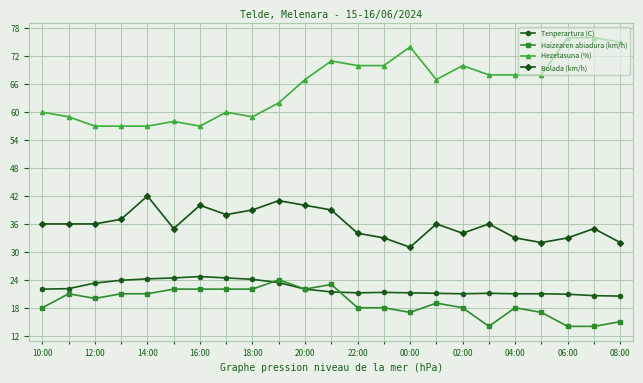

What is the value of the Tenperartura (C) point at the 5th from the left?

24.2